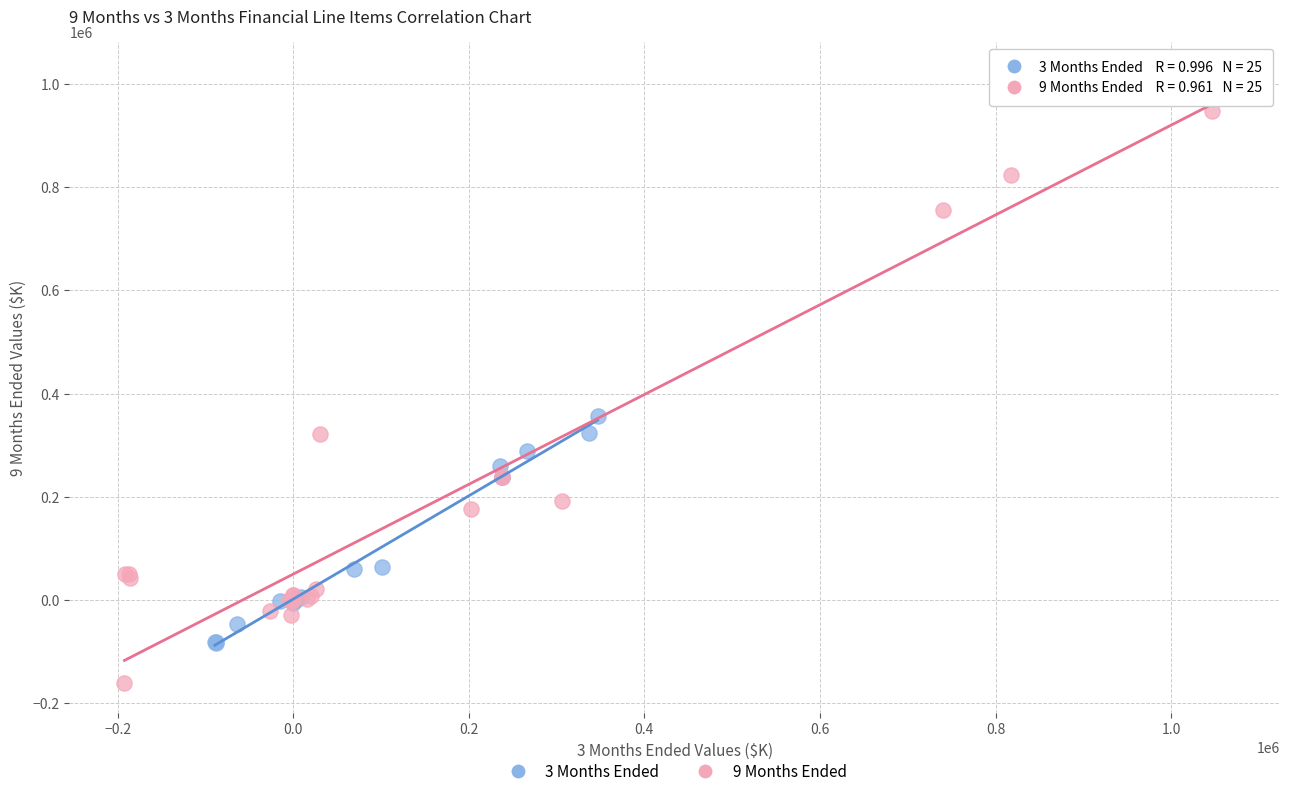

Which series has the largest Y range (max minus min)?

9 Months Ended